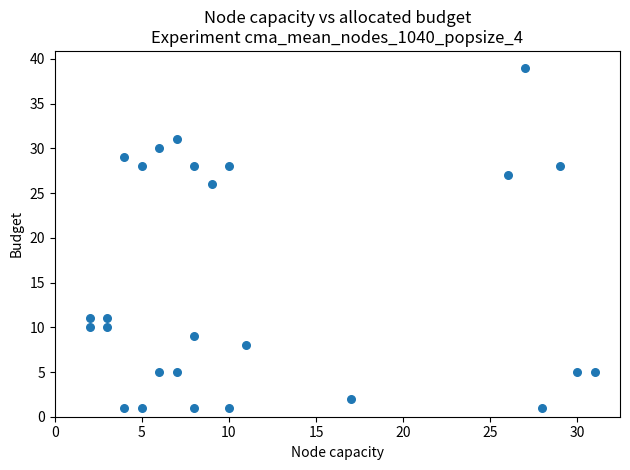

What is the range of Y values (max minus min)?

38